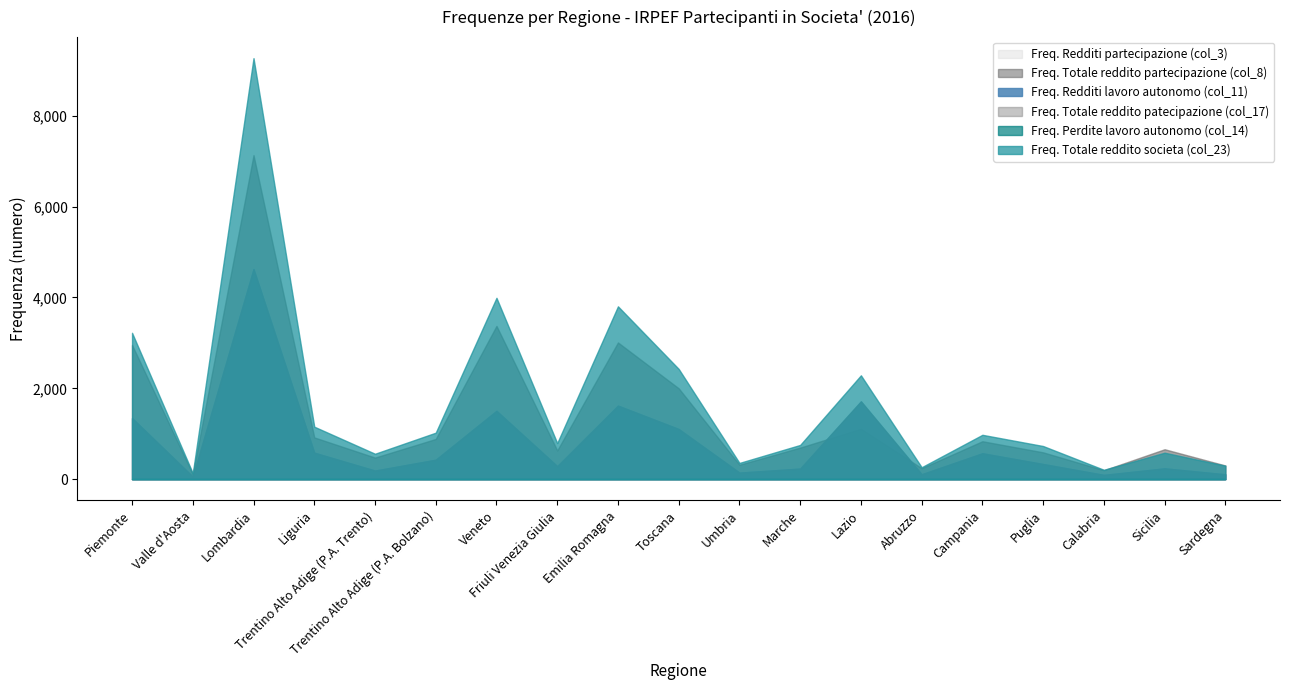

Between Valle d'Aosta and Liguria, which series saw the biggest shift?

Freq. Totale reddito societa (col_23)